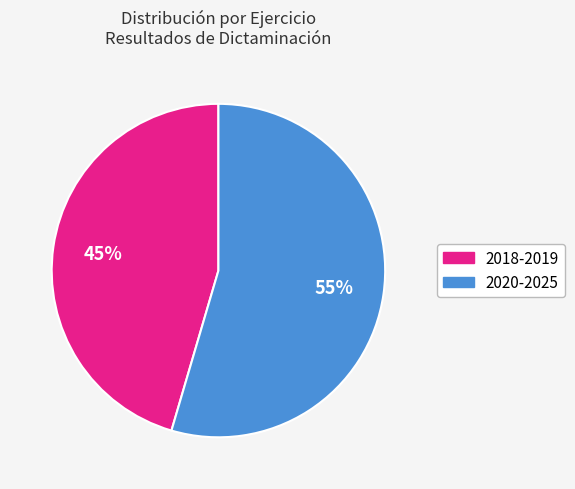

Is there any slice that represents more than half of the pie?

Yes